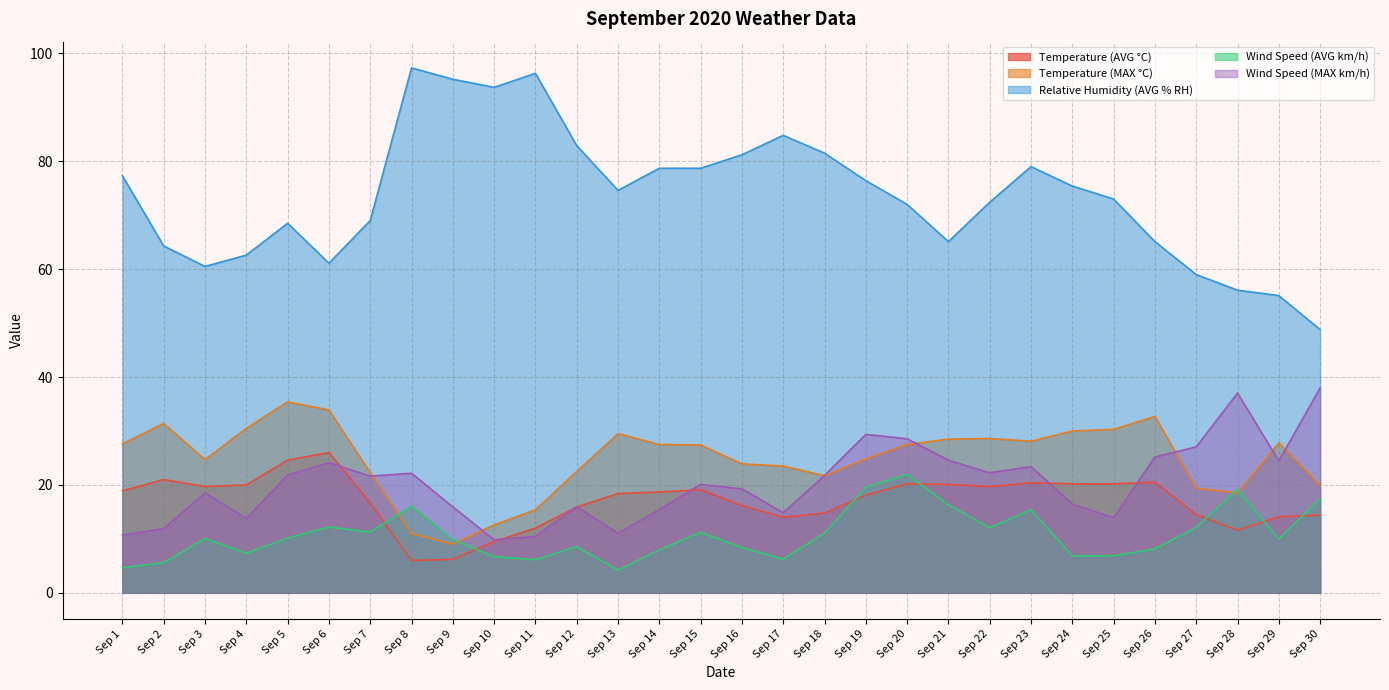

List the series in order of their peak value, highest first.

Relative Humidity (AVG % RH), Wind Speed (MAX km/h), Temperature (MAX °C), Temperature (AVG °C), Wind Speed (AVG km/h)